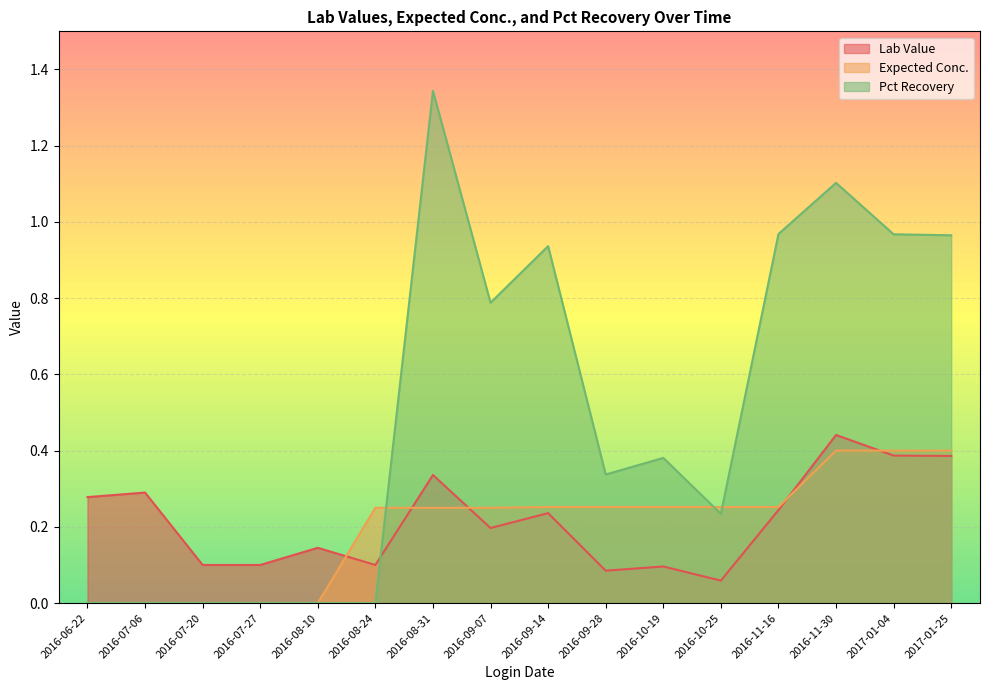

Reading left to right, transcribe all the data shown in this chart.

Lab Value: 0.3	0.3	0.1	0.1	0.1	0.1	0.3	0.2	0.2	0.1	0.1	0.1	0.2	0.4	0.4	0.4
Expected Conc.: 0.0	0.0	0.0	0.0	0.0	0.2	0.2	0.2	0.3	0.3	0.3	0.3	0.3	0.4	0.4	0.4
Pct Recovery: 0.0	0.0	0.0	0.0	0.0	0.0	1.3	0.8	0.9	0.3	0.4	0.2	1.0	1.1	1.0	1.0